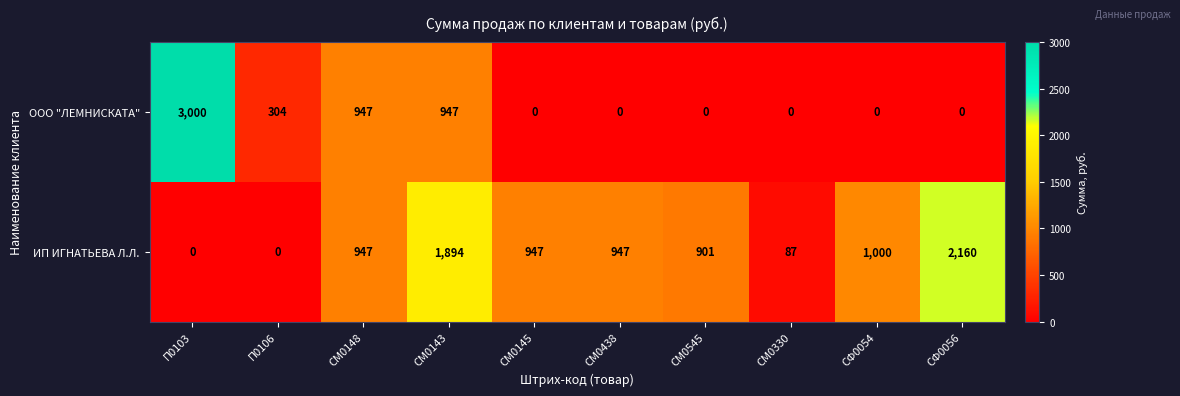

List the series in order of their overall mean, lowest first.

ООО "ЛЕМНИСКАТА", ИП ИГНАТЬЕВА Л.Л.